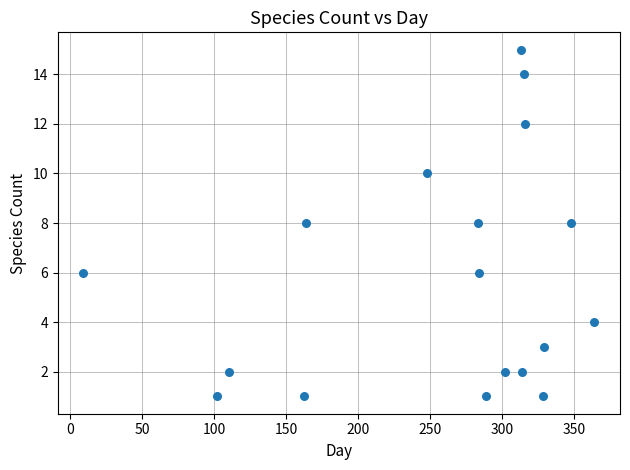

What is the range of X values (max minus min)?

355